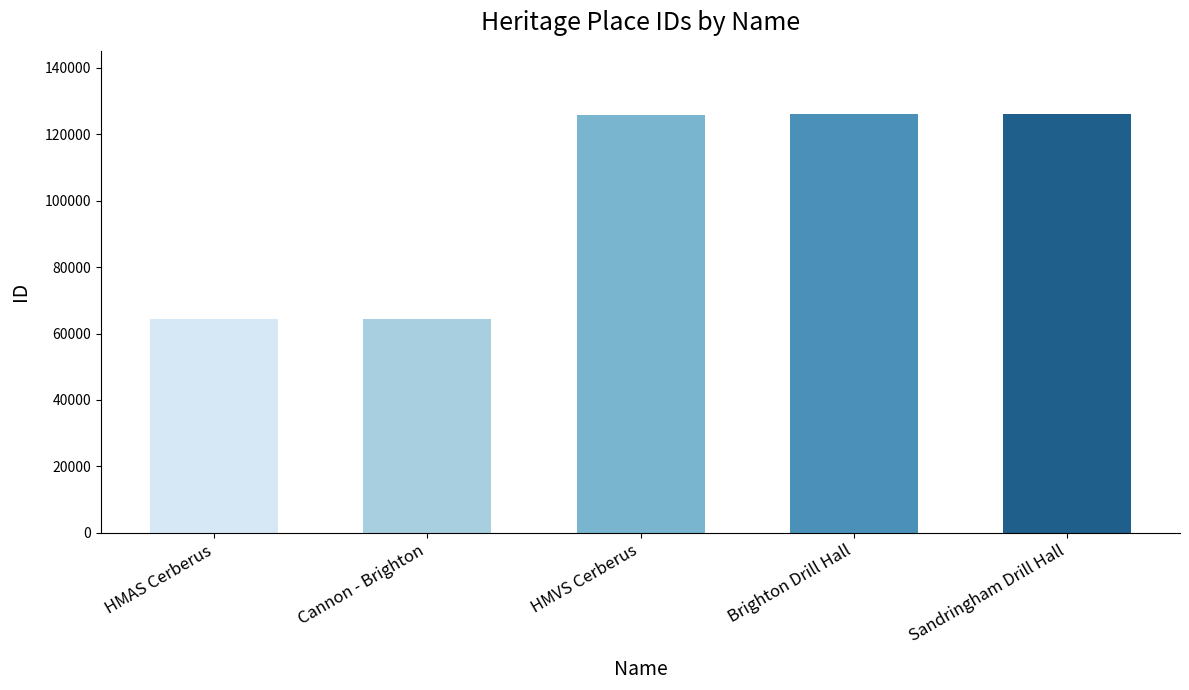

What is the difference between the maximum and minimum values?

61775